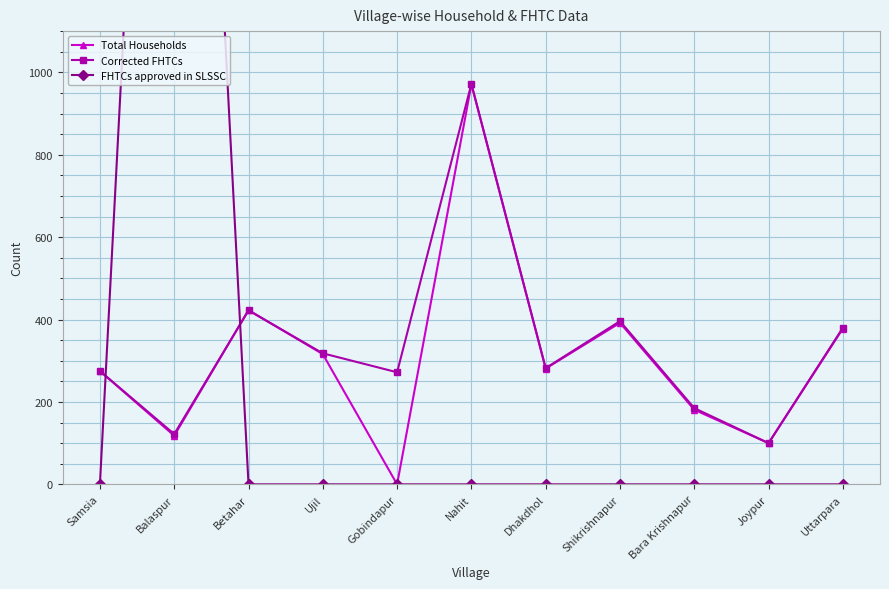

At which label does Total Households reach its minimum?

Gobindapur